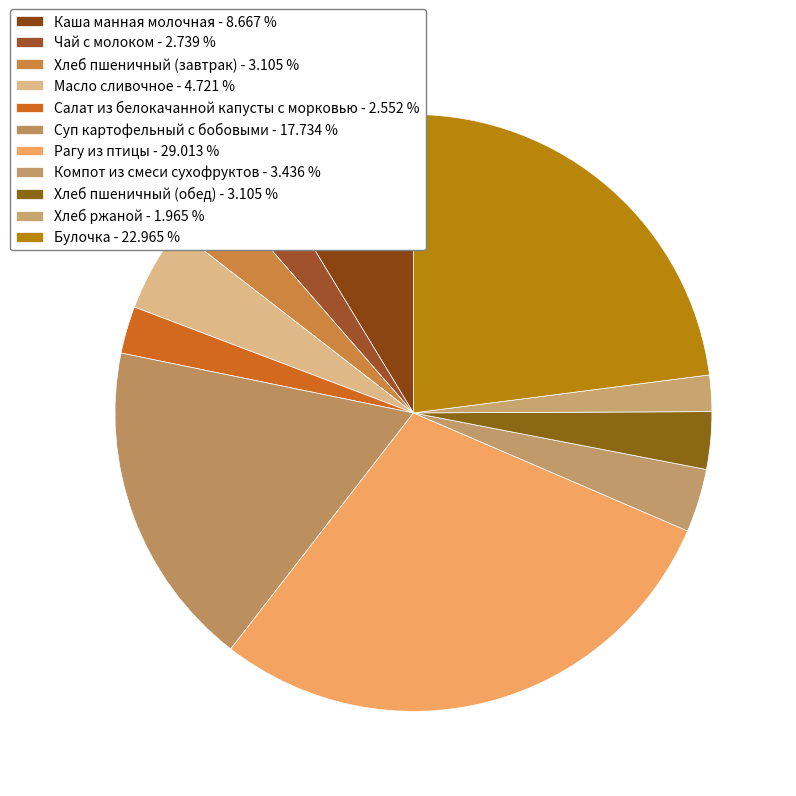

Is there any slice that represents more than half of the pie?

No